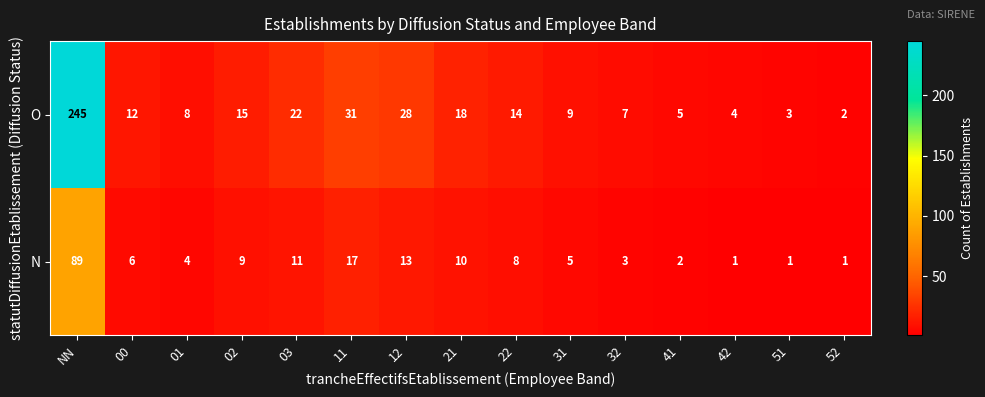

What is the spread (max minus min) of values at 11?

14